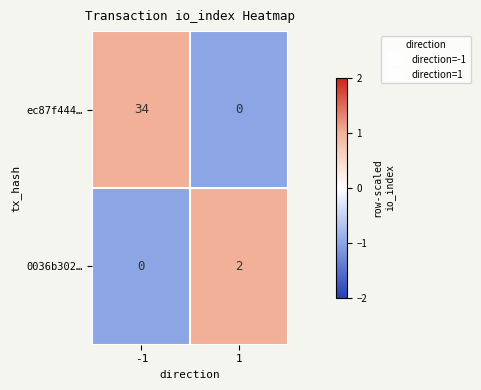

What is the spread (max minus min) of values at -1?

34